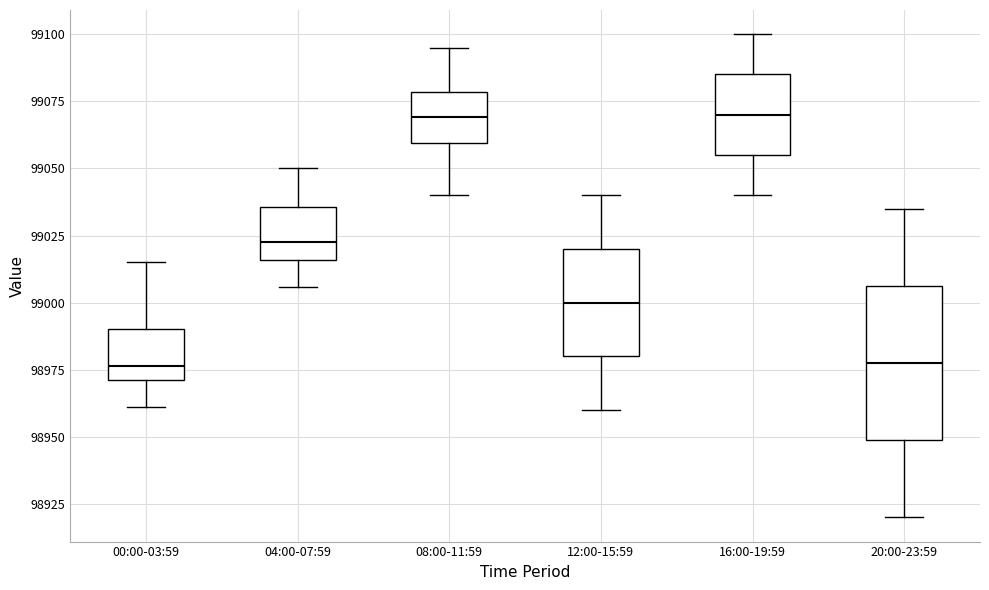

Where does the median line of the box for 08:00-11:59 sit on the y-axis? The values are not printed on the chart, so give them approximately, as read against the axis.

99070